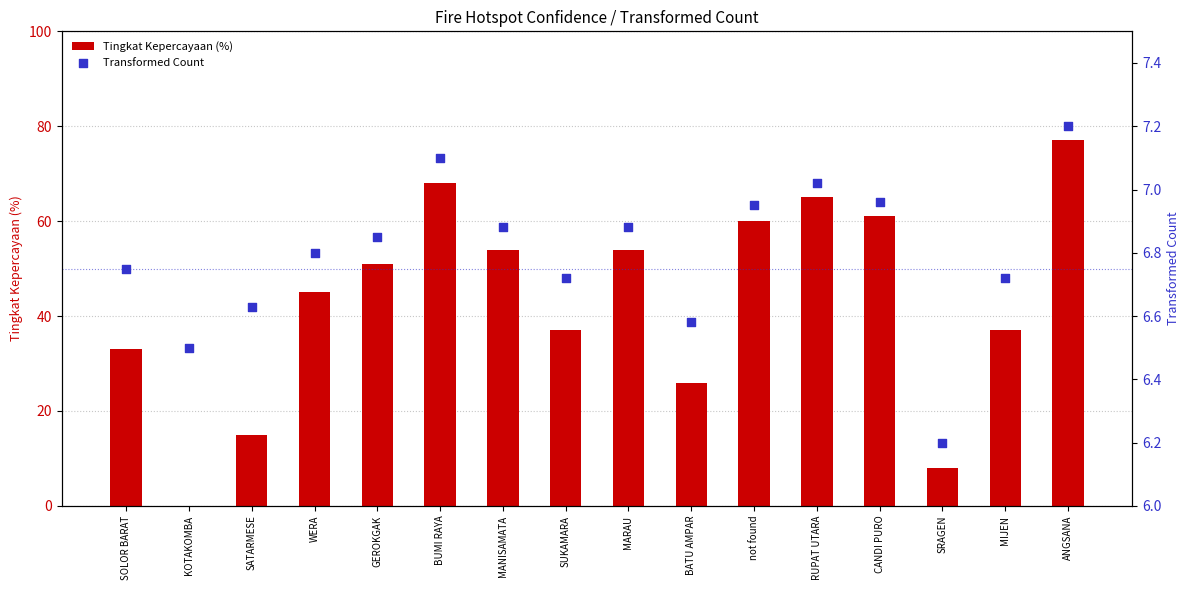

Is the value of Tingkat Kepercayaan (%) at MANISAMATA greater than the value of Transformed Count at MANISAMATA?

Yes